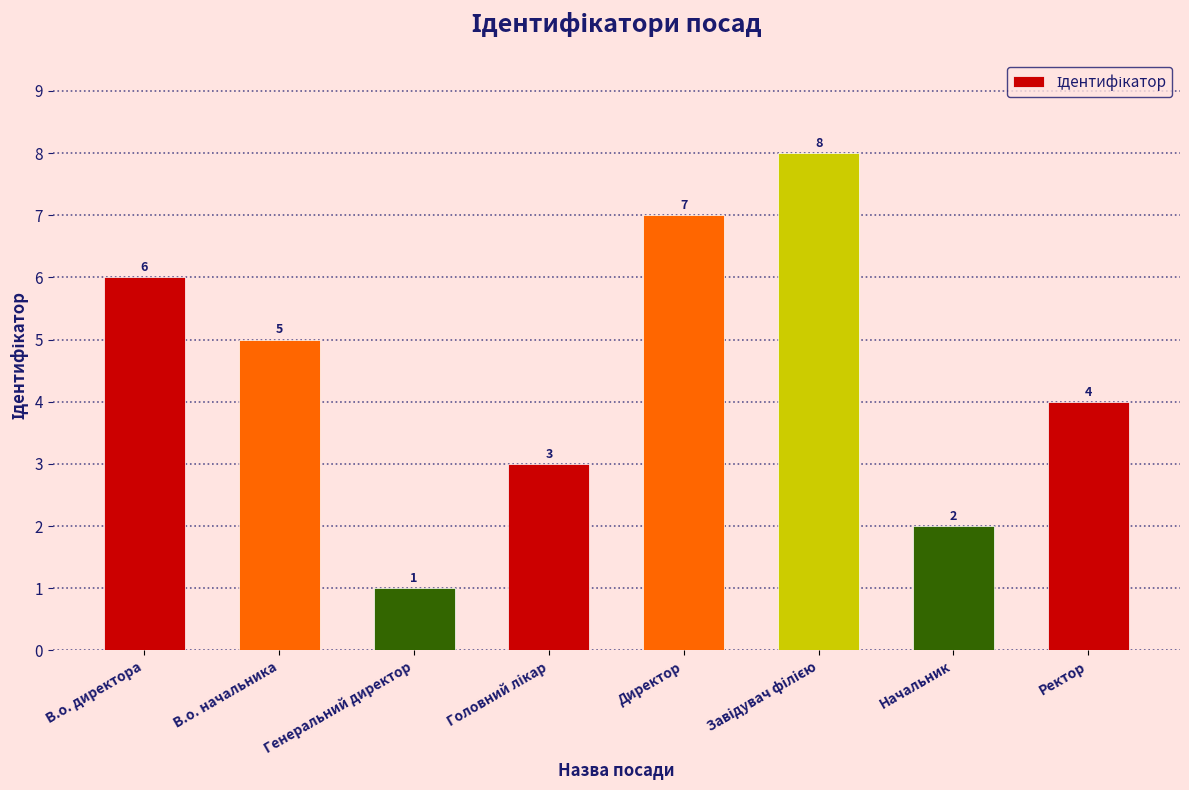

Reading left to right, extract all data points from this chart.

6	5	1	3	7	8	2	4